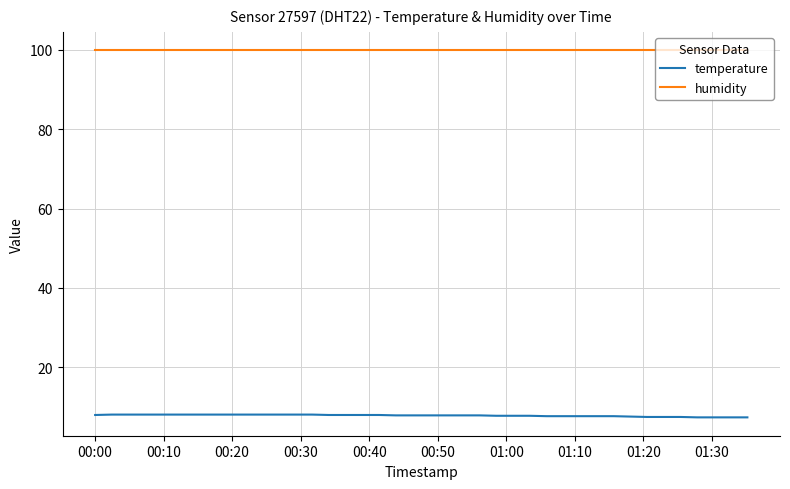

Does the chart display data point markers on the line(s)?

No